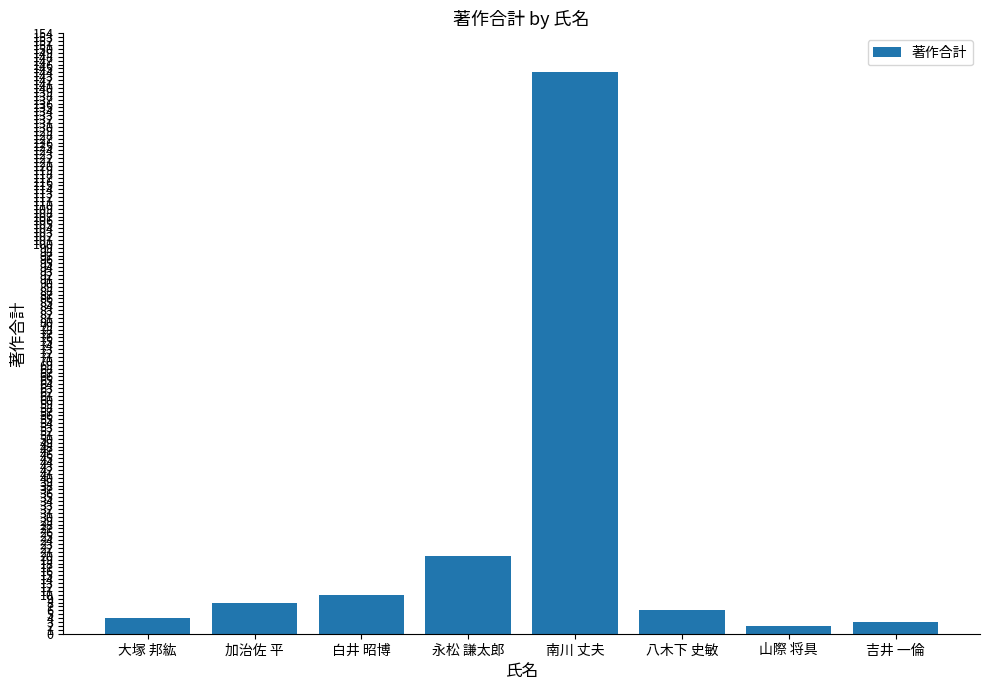

What is the ratio of the value at 大塚 邦紘 to the value at 吉井 一倫?

1.3